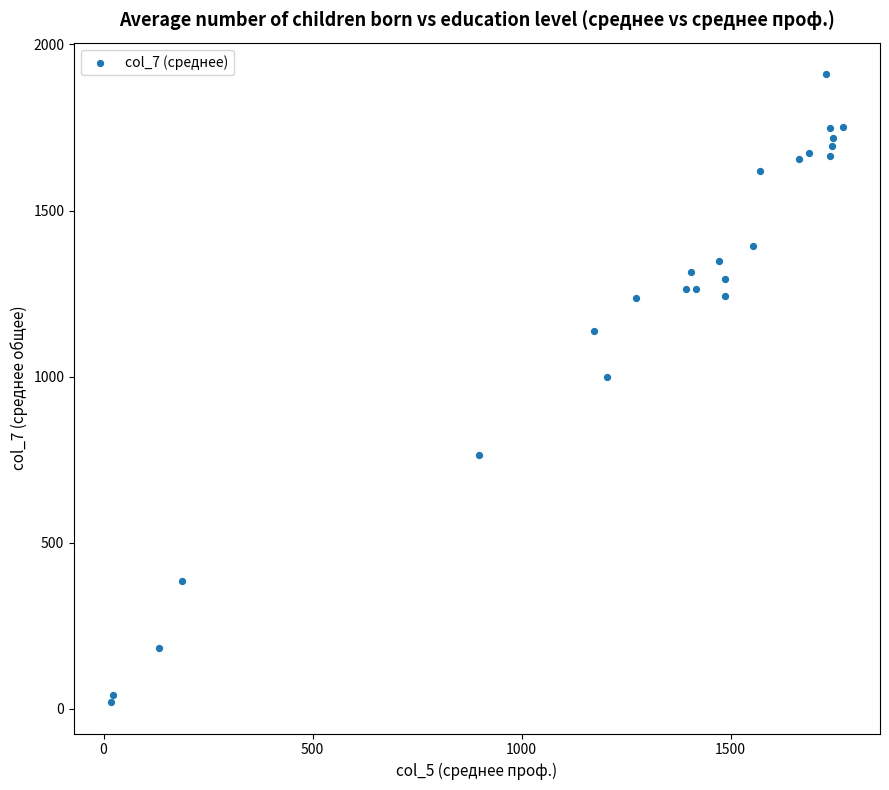

What Y value in the scatter plot is closest to 965?

1000